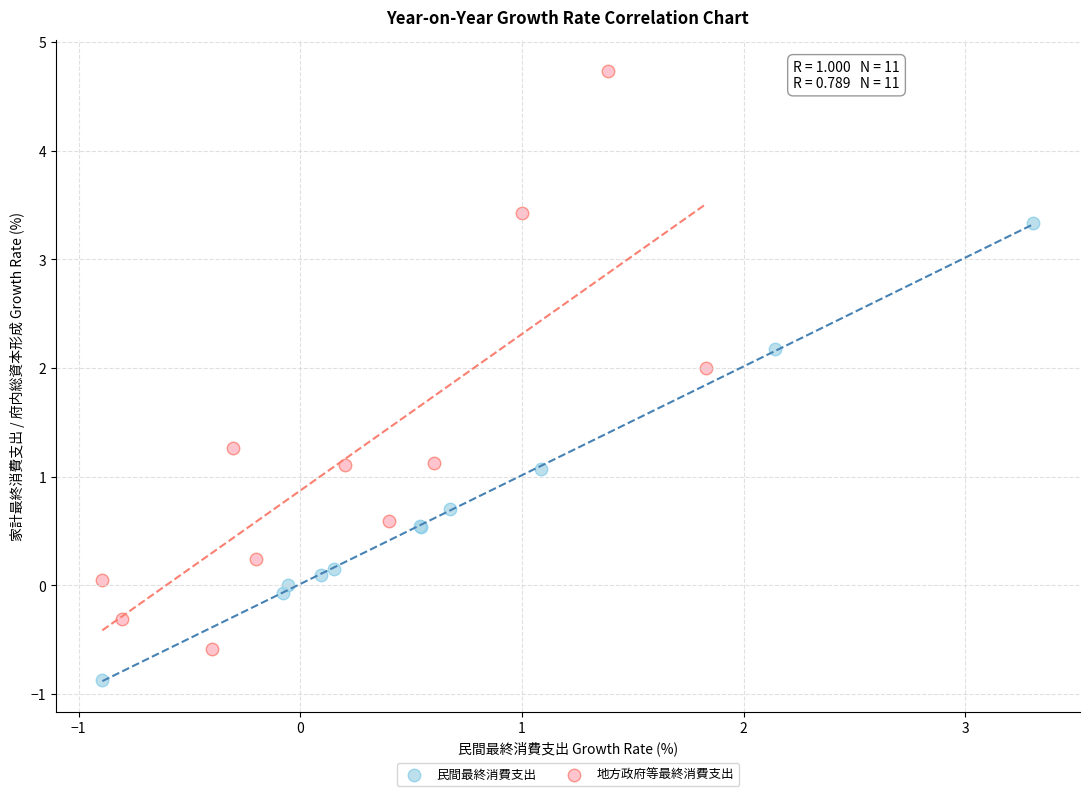

Which series reaches the minimum Y coordinate?

民間最終消費支出